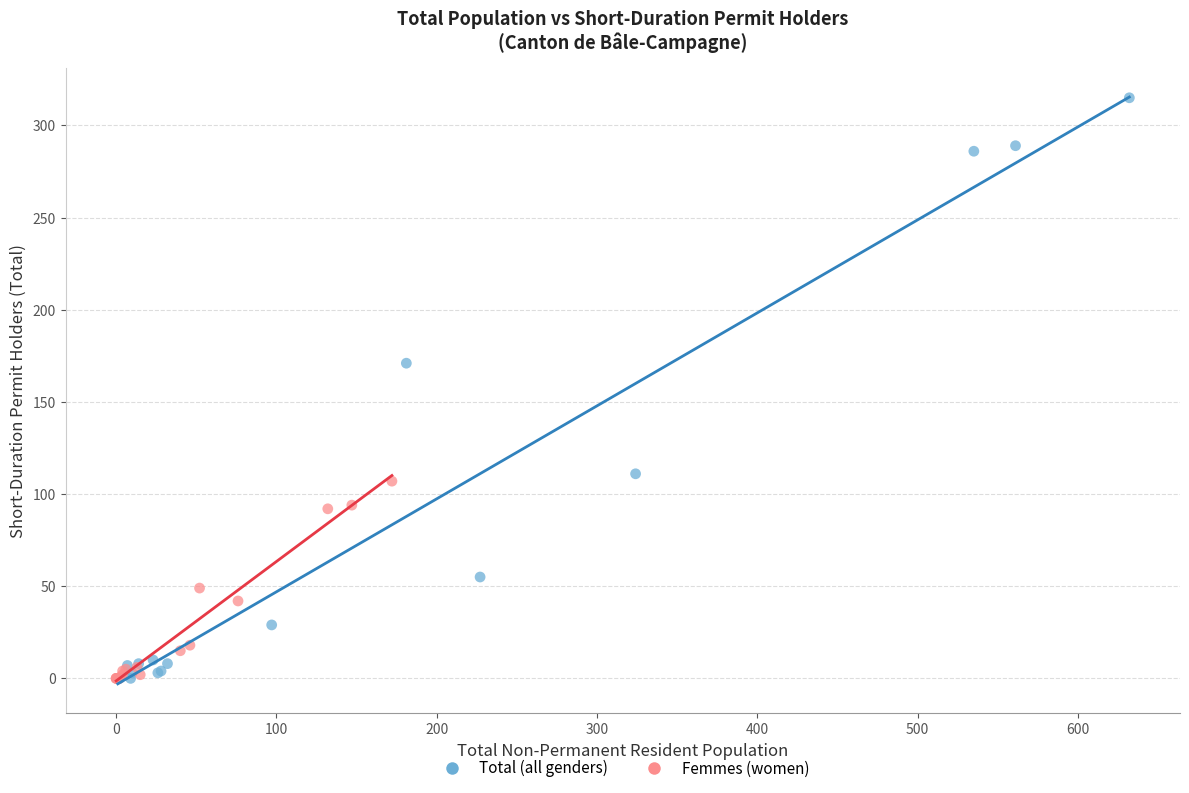

Which series has the largest Y range (max minus min)?

Total (all genders)